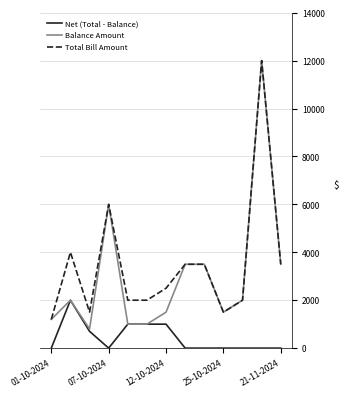

What is the greatest value displayed?

12000